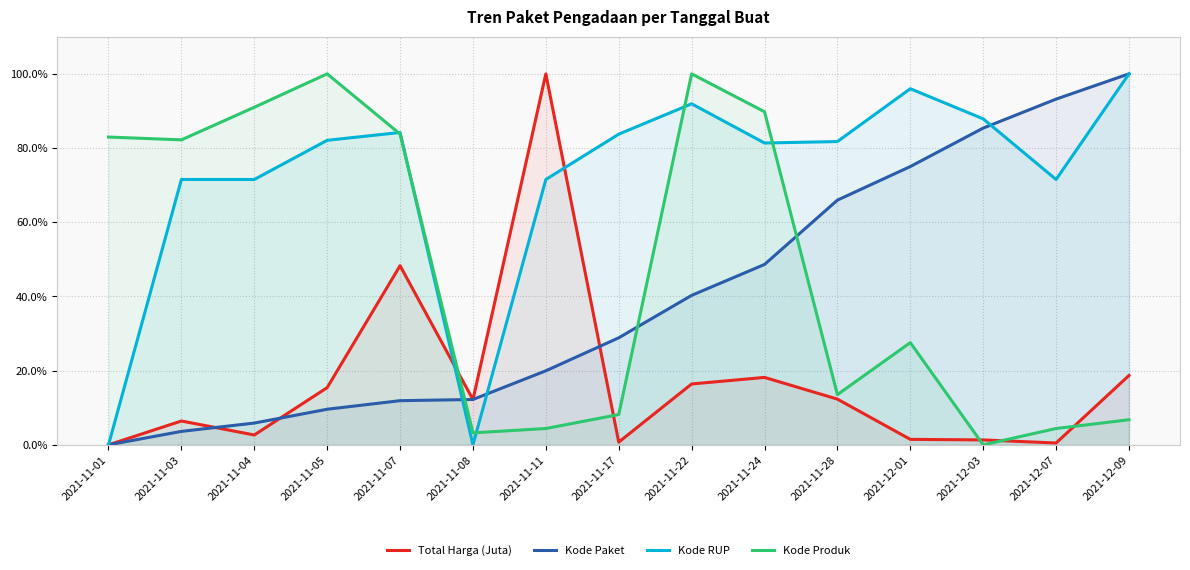

True or false: Kode Produk and Kode Paket cross at least once.

True